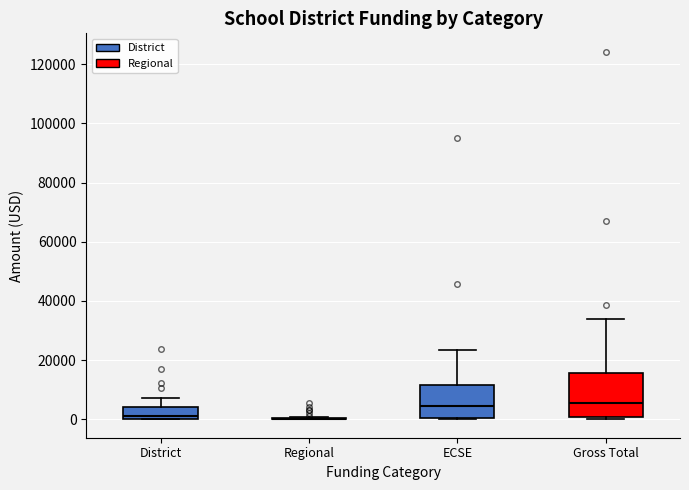

Reading left to right, transcribe this box plot: for each box, give where its median line is, the range the box spans, and where its two whiskers end, as read against the y-axis. The values are not printed on the chart, so give them approximately, as read against the axis.

District: median 2000, box 0 to 4000, whiskers 0 to 8000
Regional: box collapsed to a line at 0, whiskers 0 to 0
ECSE: median 4000, box 0 to 12000, whiskers 0 to 24000
Gross Total: median 6000, box 0 to 16000, whiskers 0 (just below the box's lower edge) to 34000